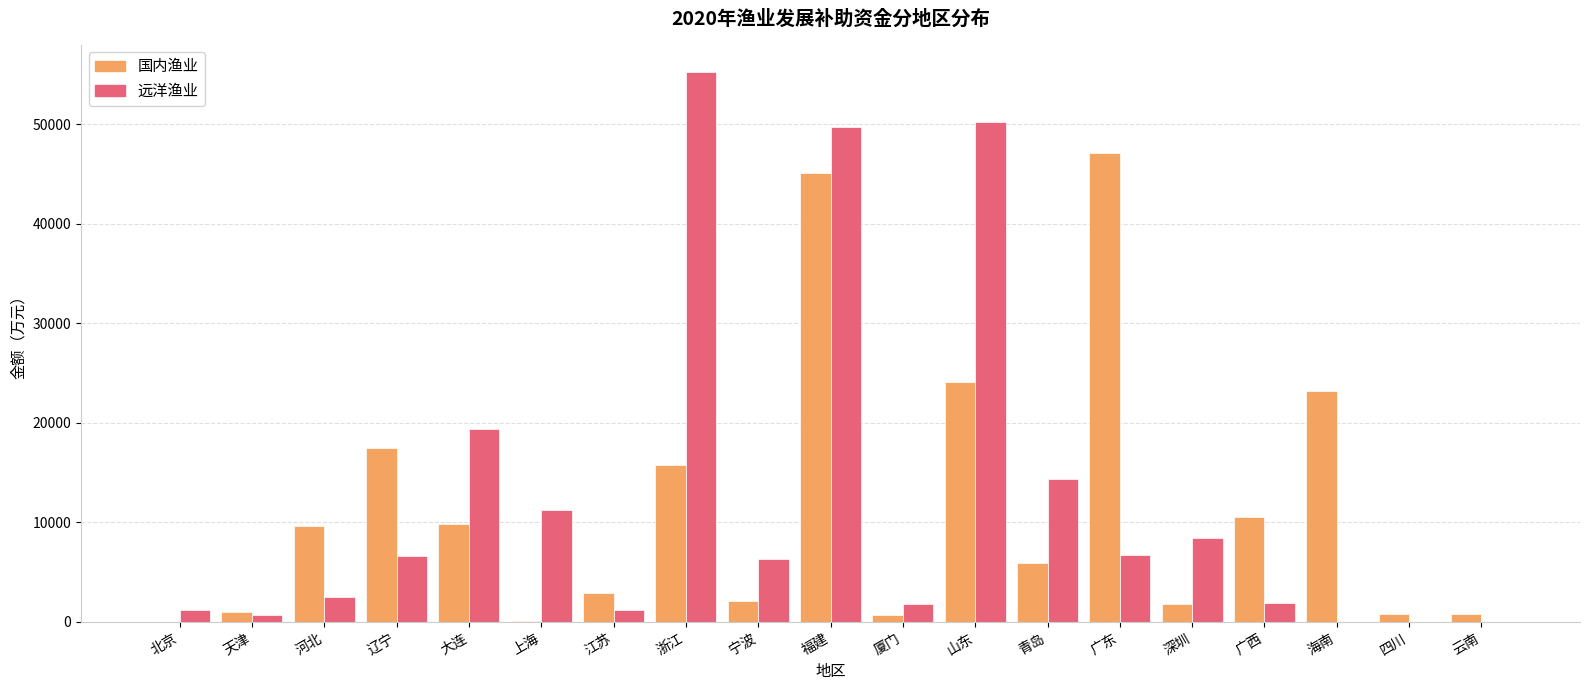

Between 大连 and 广西, which series saw the biggest shift?

远洋渔业